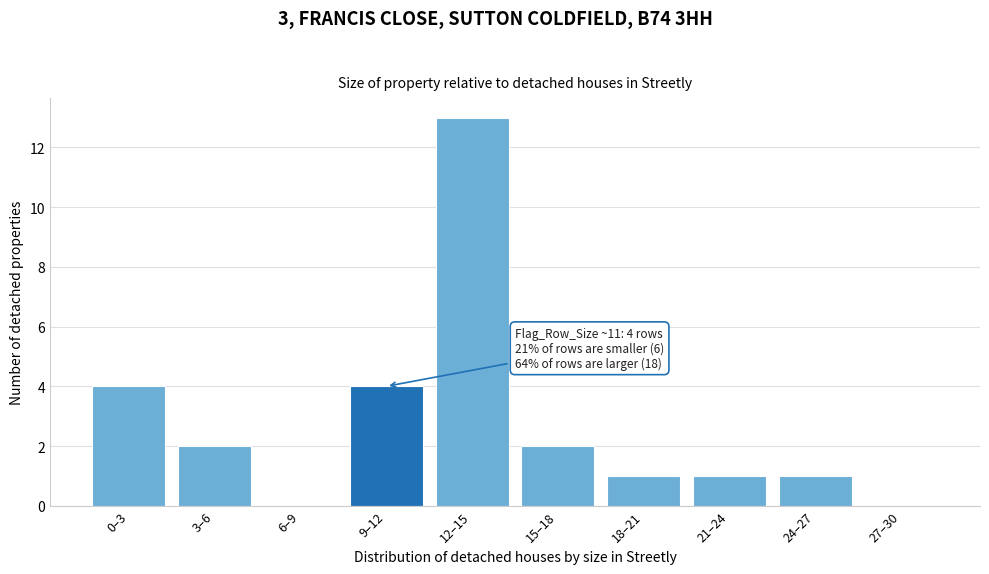

Reading left to right, list all the values displayed in this chart.

0–3=4	3–6=2	6–9=0	9–12=4	12–15=13	15–18=2	18–21=1	21–24=1	24–27=1	27–30=0